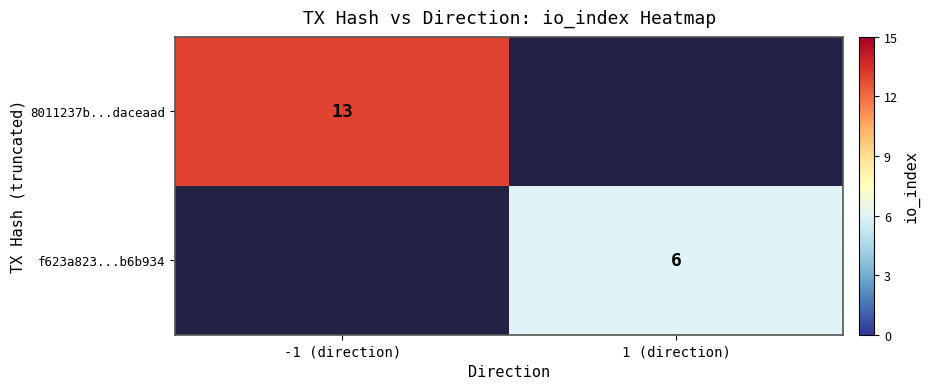

Is it true that f623a823...b6b934 equals 6 at 1 (direction)?

True